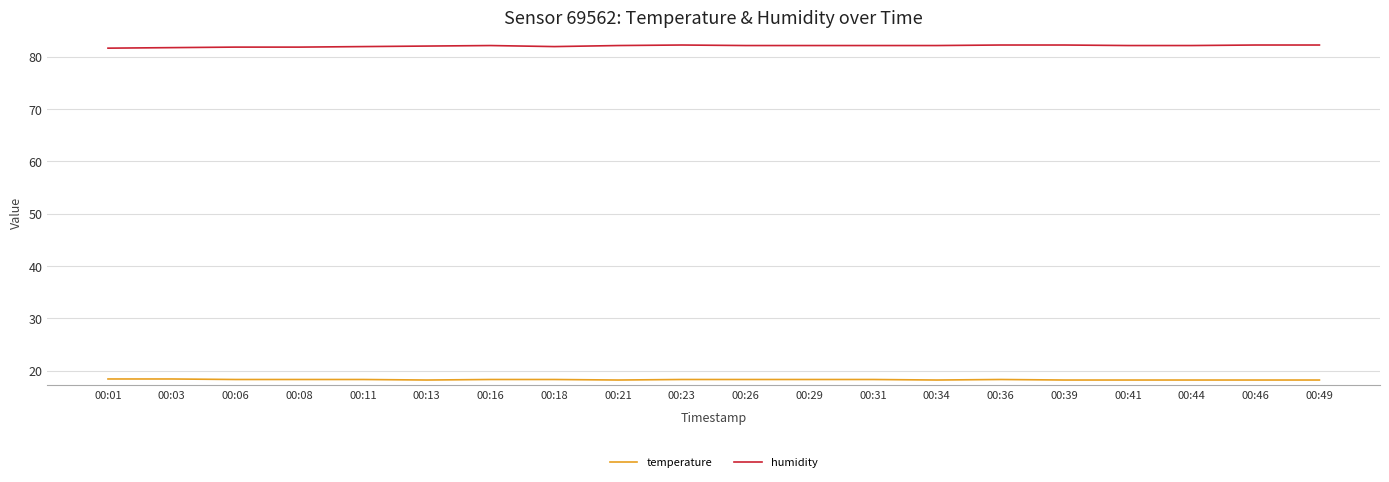

True or false: humidity and temperature cross at least once.

False